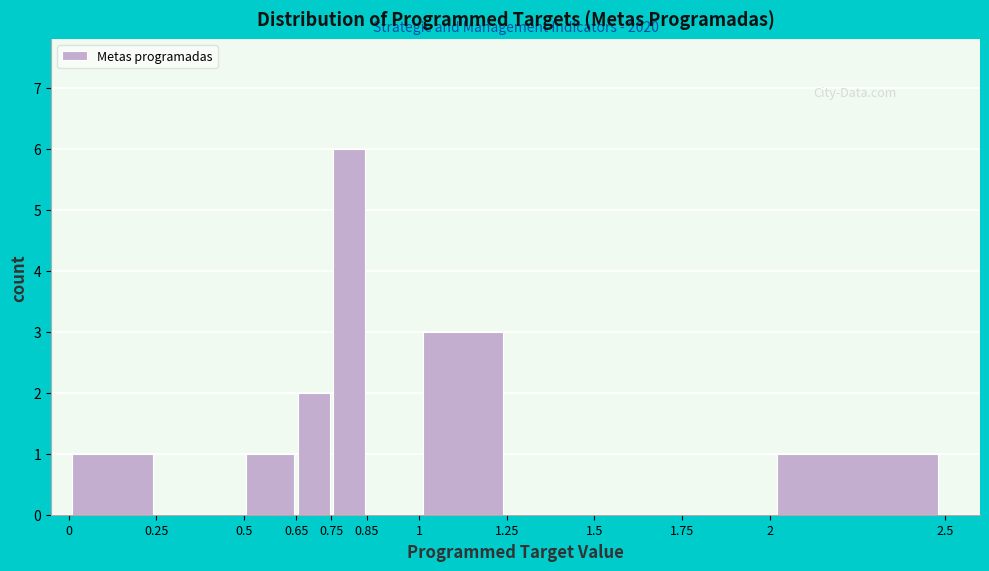

Which range on the x-axis has the tallest bar?

0.75 to 0.85